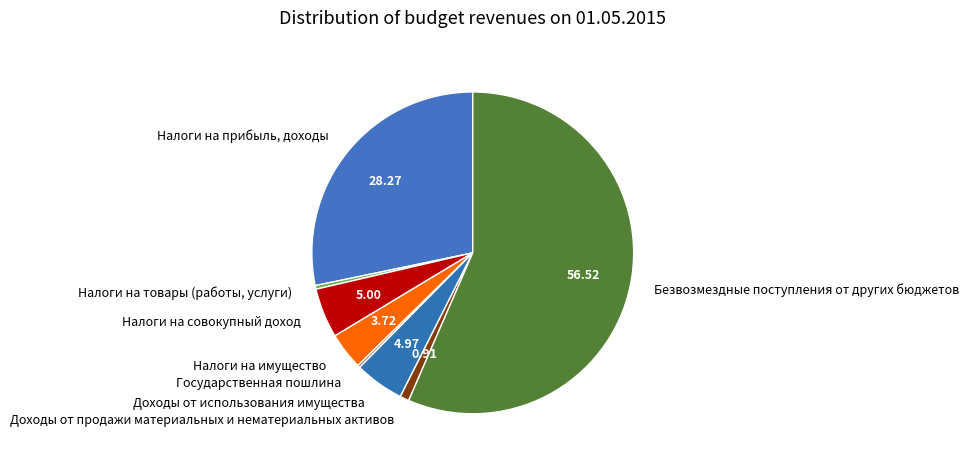

Do Налоги на товары (работы, услуги) and Налоги на имущество together represent more than half of the pie?

No